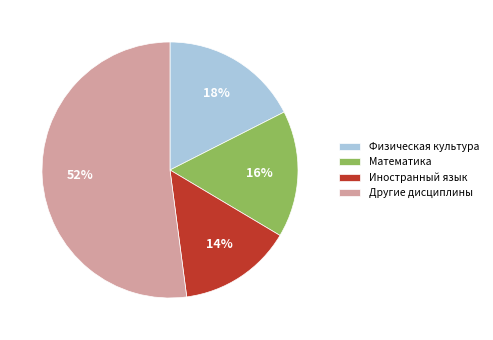

Do Физическая культура and Математика together represent more than half of the pie?

No